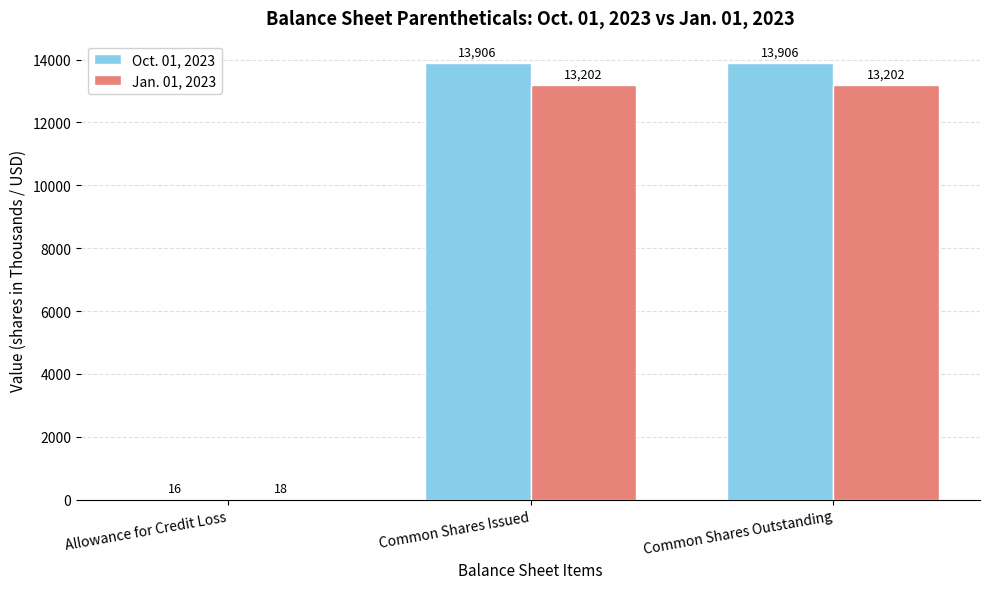

What is the sum of all Oct. 01, 2023 values?

27828